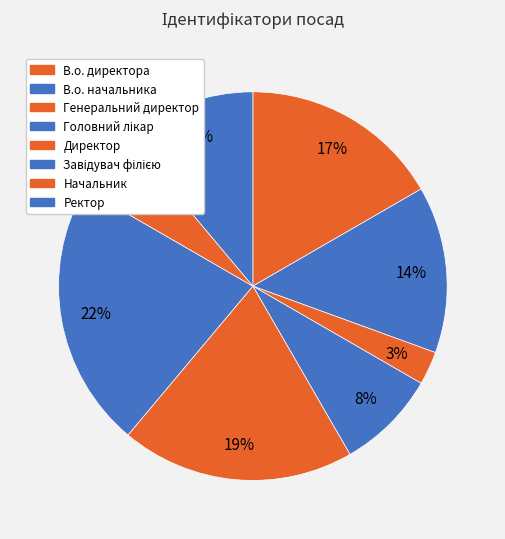

How many slices are in this pie chart?

8